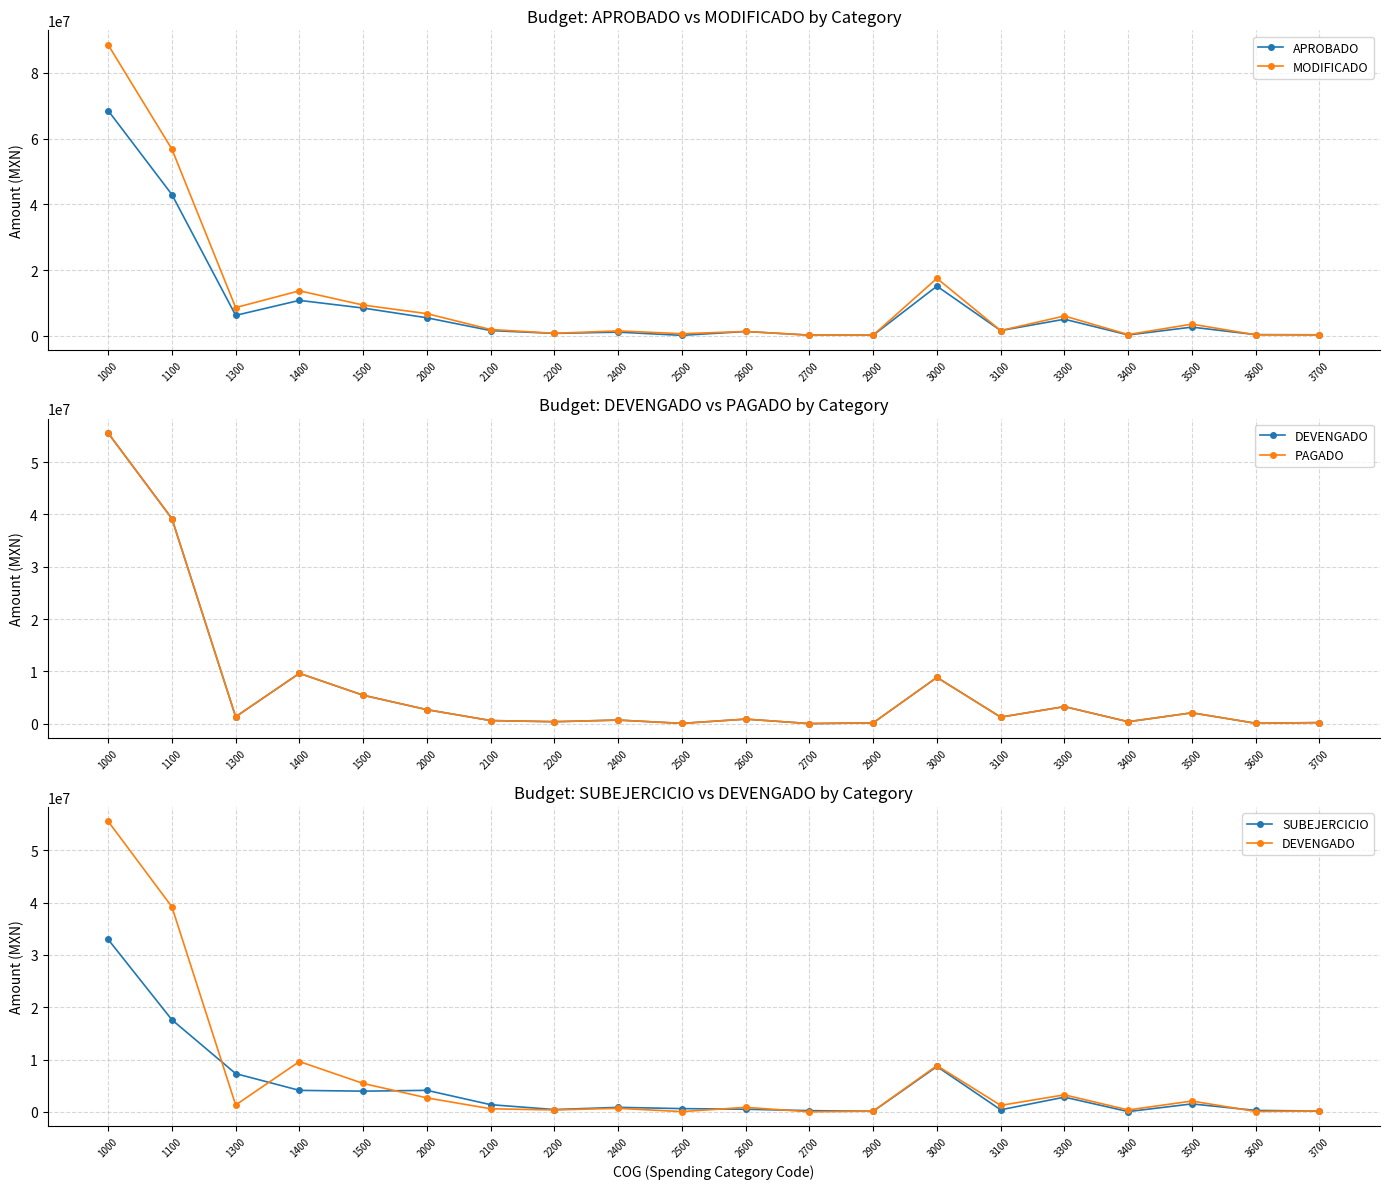

The DEVENGADO series shows 584486.2 at 2100. True or false?

True